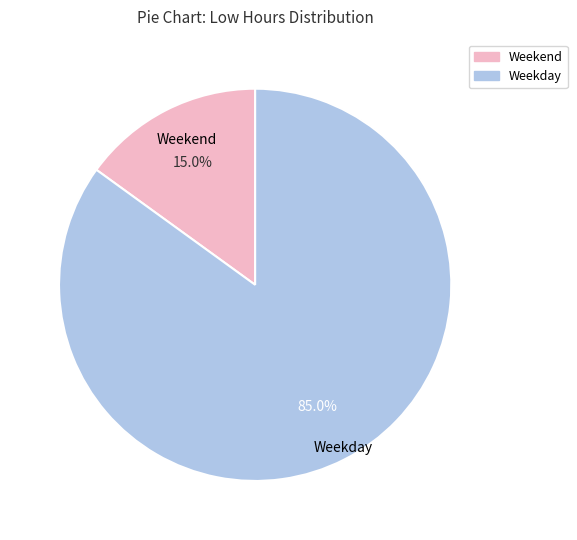

Is there any slice that represents more than half of the pie?

Yes